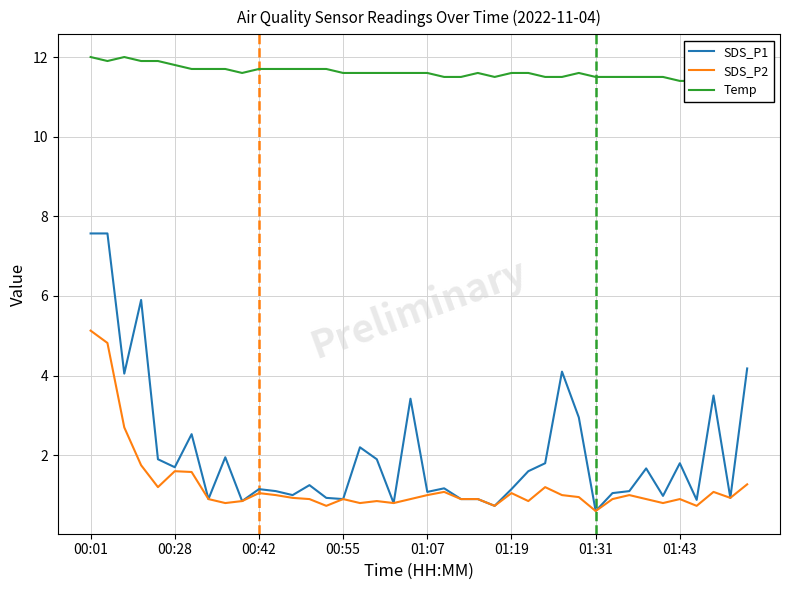

The SDS_P1 series shows 1.1 at 00:42. True or false?

True